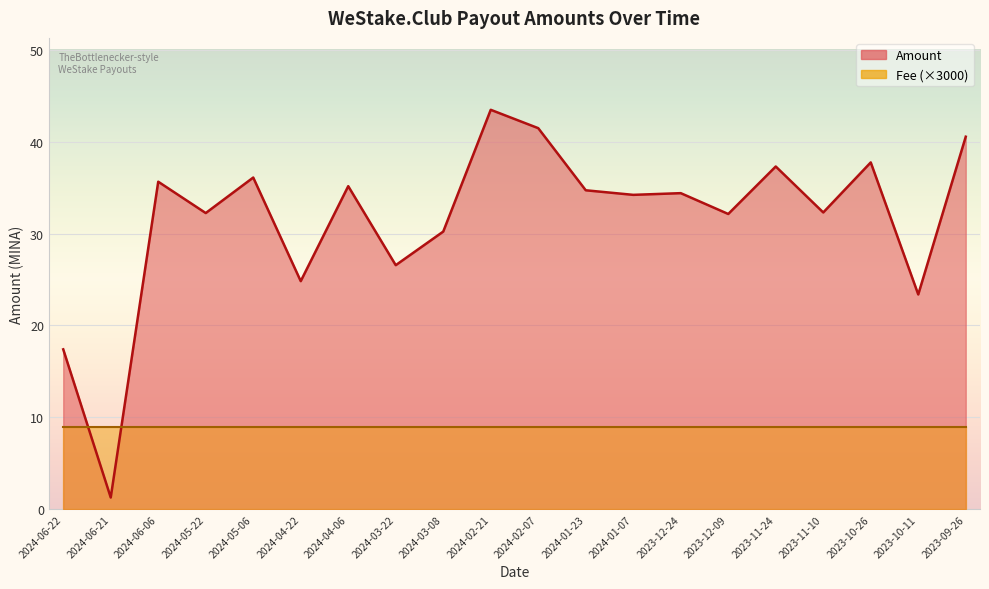

Approximately how many times larger is the value at 2024-05-22 compared to 2024-04-22?

1.3